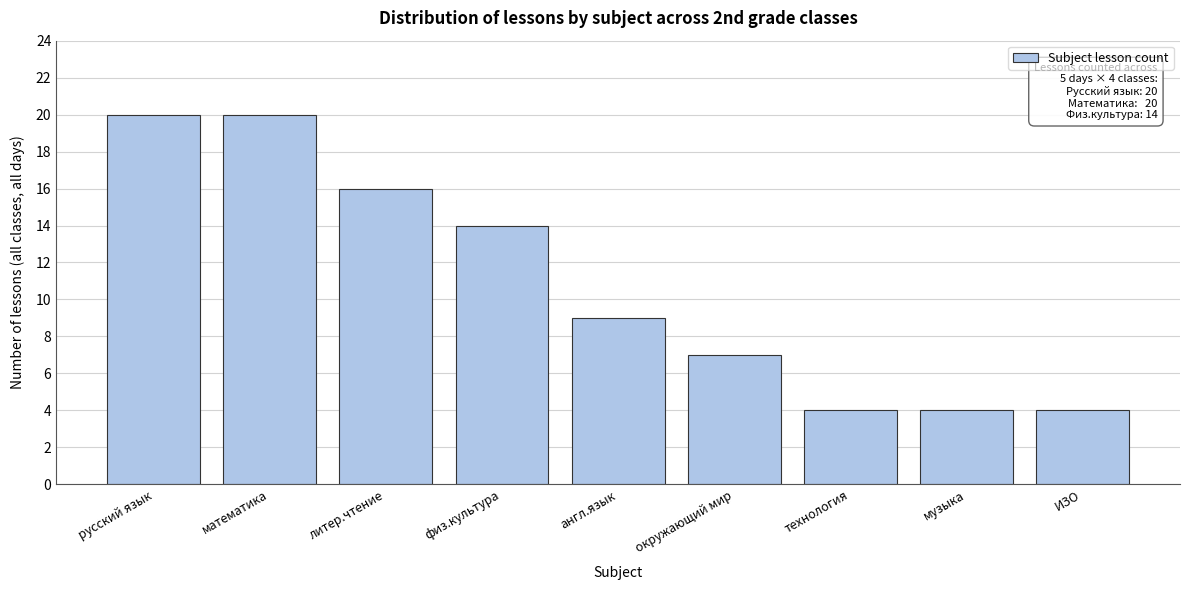

Reading left to right, what are all the values shown in this chart?

русский язык=20	математика=20	литер.чтение=16	физ.культура=14	англ.язык=9	окружающий мир=7	технология=4	музыка=4	ИЗО=4